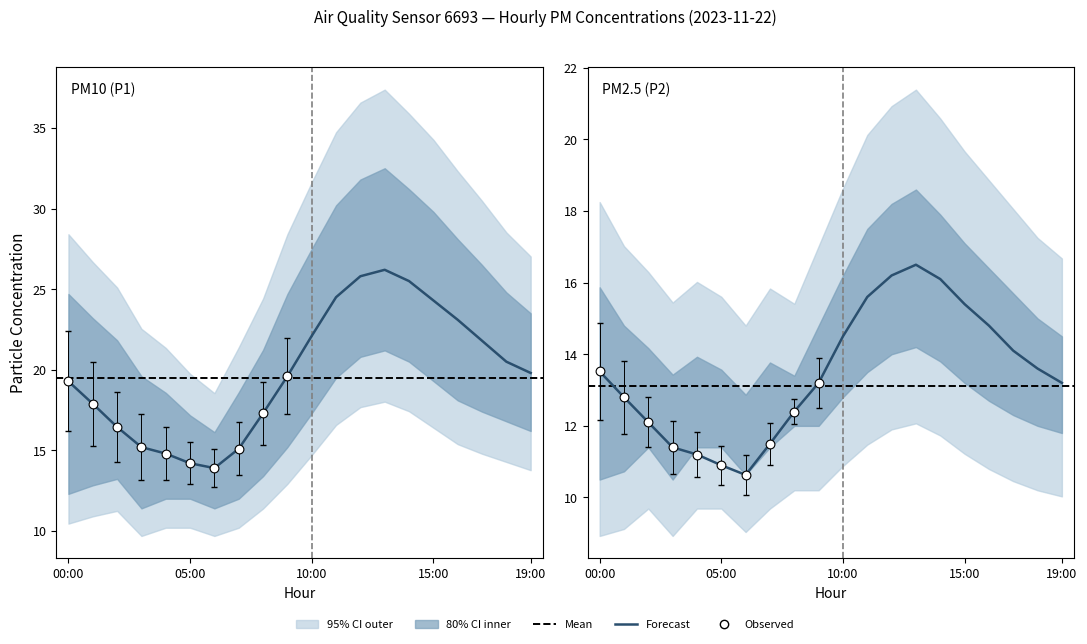

Which series reaches the maximum Y coordinate?

P1_upper